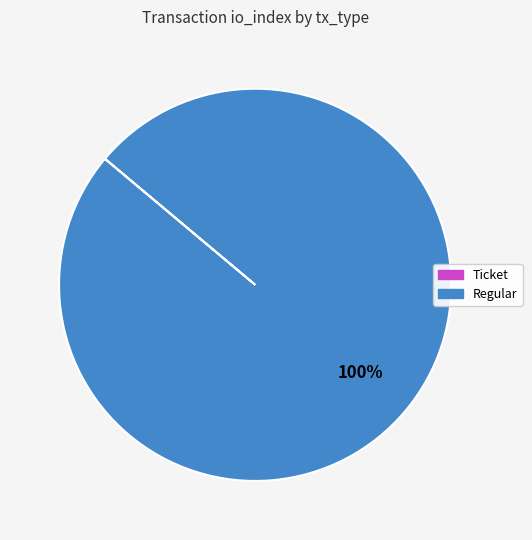

Does any single category account for the majority?

Yes